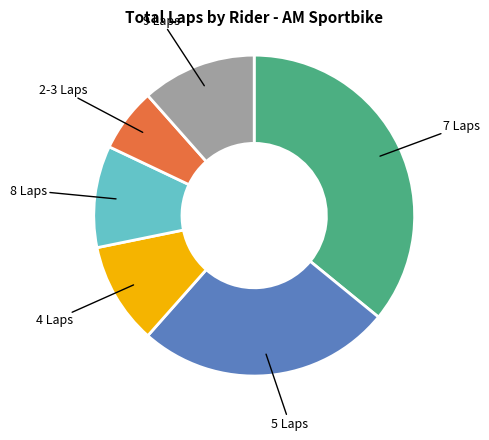

Which category has the smallest portion of the pie?

2-3 Laps